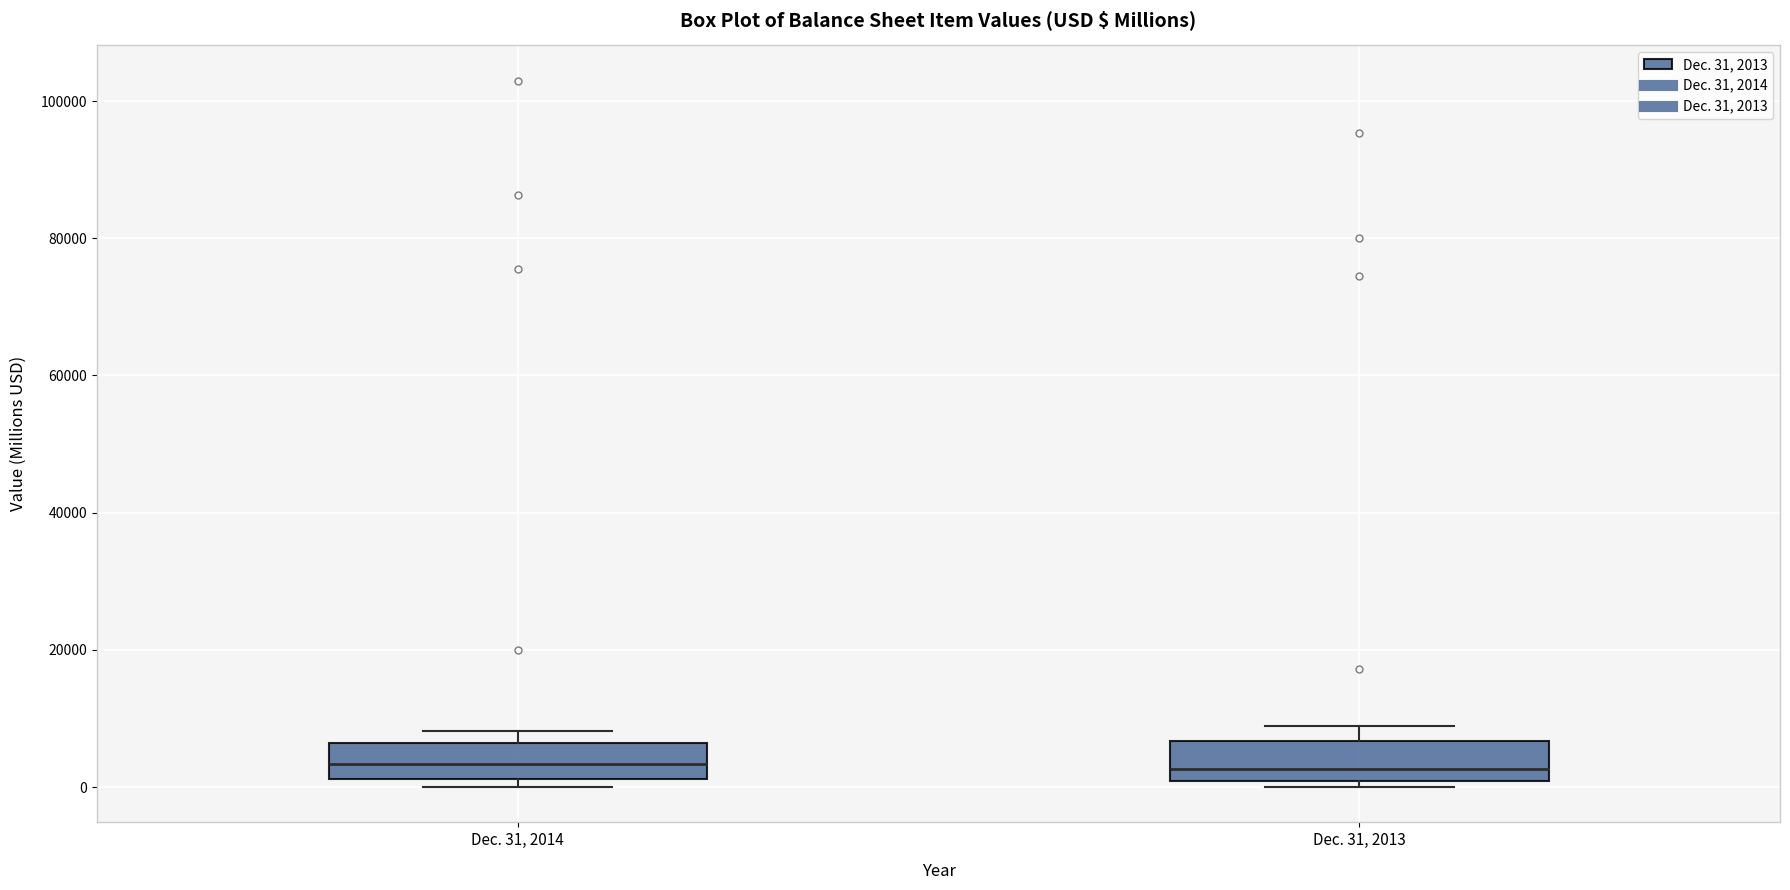

Where does the median line of the box for Dec. 31, 2013 sit on the y-axis? The values are not printed on the chart, so give them approximately, as read against the axis.

2000